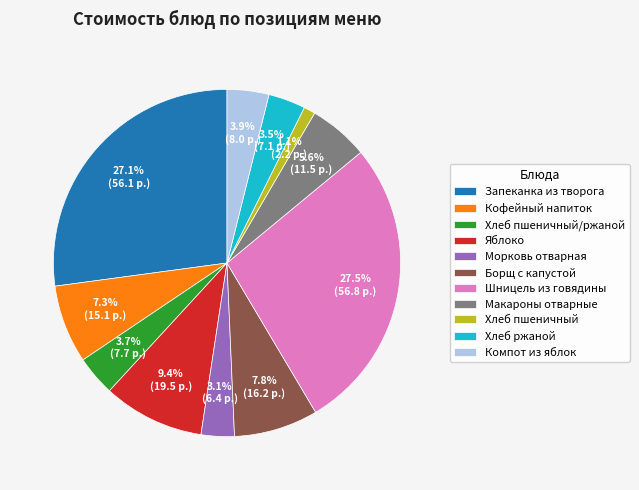

Which slice is the smallest?

Хлеб пшеничный